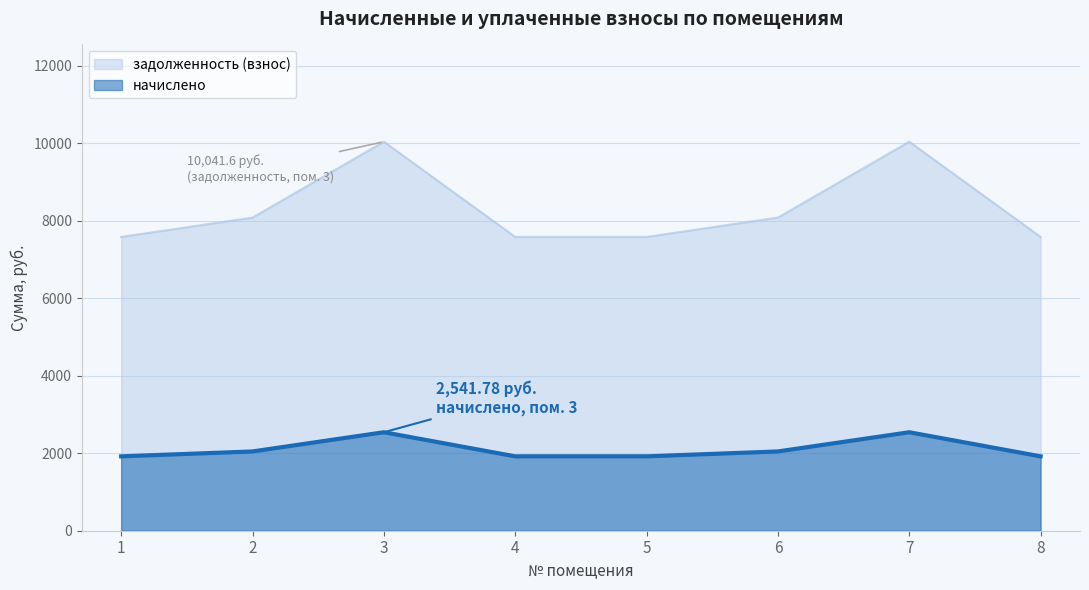

How many lines are shown in the chart?

2